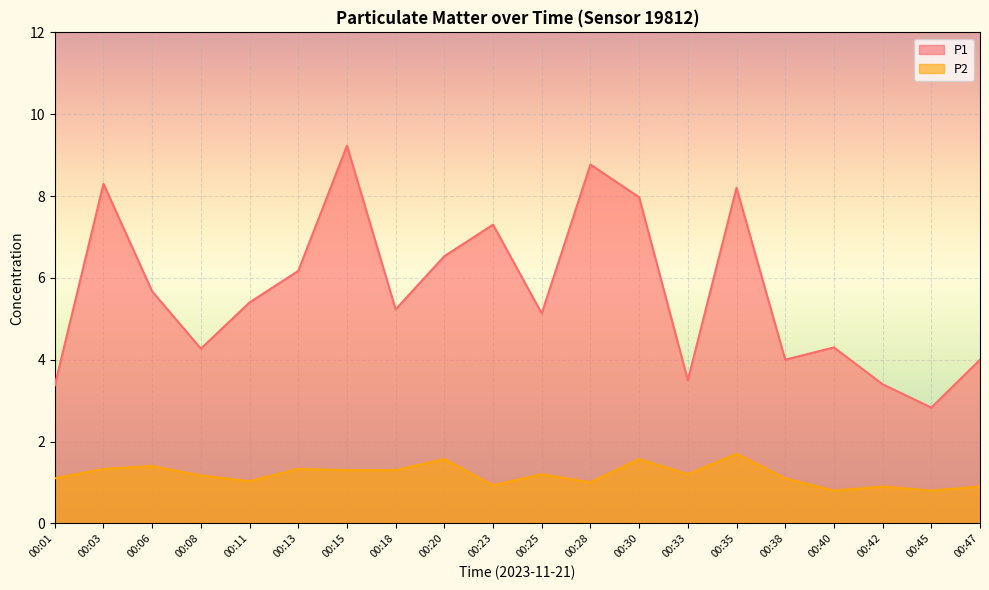

Reading left to right, what are all the values shown in this chart?

P1: 00:01=3.4	00:03=8.3	00:06=5.7	00:08=4.3	00:11=5.4	00:13=6.2	00:15=9.2	00:18=5.2	00:20=6.5	00:23=7.3	00:25=5.1	00:28=8.8	00:30=8.0	00:33=3.5	00:35=8.2	00:38=4.0	00:40=4.3	00:42=3.4	00:45=2.8	00:47=4.0
P2: 00:01=1.1	00:03=1.3	00:06=1.4	00:08=1.2	00:11=1.0	00:13=1.3	00:15=1.3	00:18=1.3	00:20=1.6	00:23=0.9	00:25=1.2	00:28=1.0	00:30=1.6	00:33=1.2	00:35=1.7	00:38=1.1	00:40=0.8	00:42=0.9	00:45=0.8	00:47=0.9